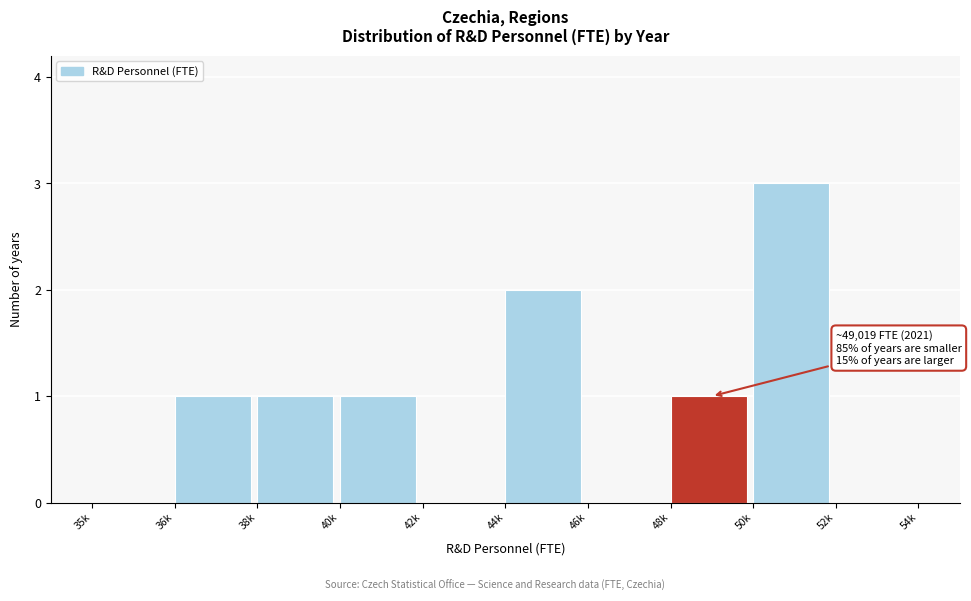

Reading right to left, list all the values displayed in this chart.

52k=0	50k=3	48k=1	46k=0	44k=2	42k=0	40k=1	38k=1	36k=1	35k=0